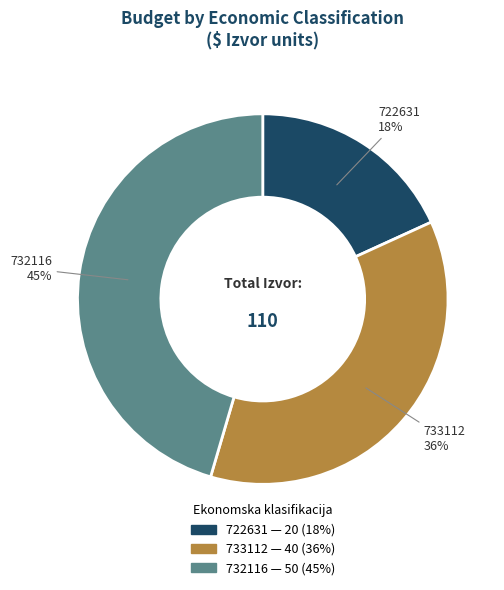

How many slices are in this pie chart?

3